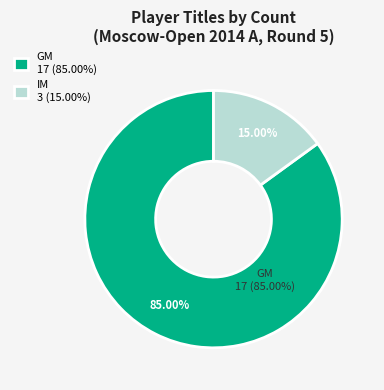

What is the total percentage of GM and IM?

100.0%